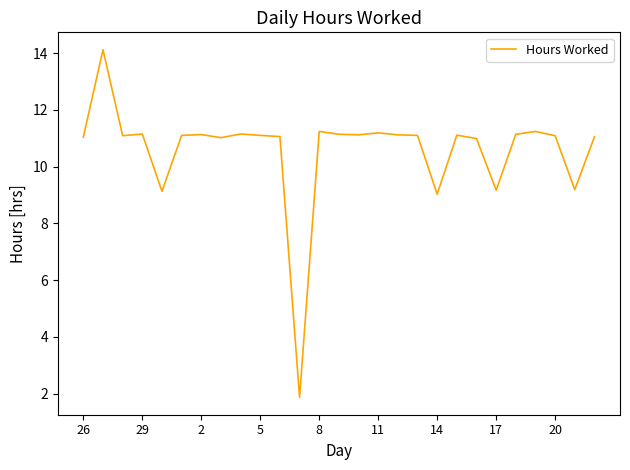

True or false: the data has more than 2 interior local peaks.

True